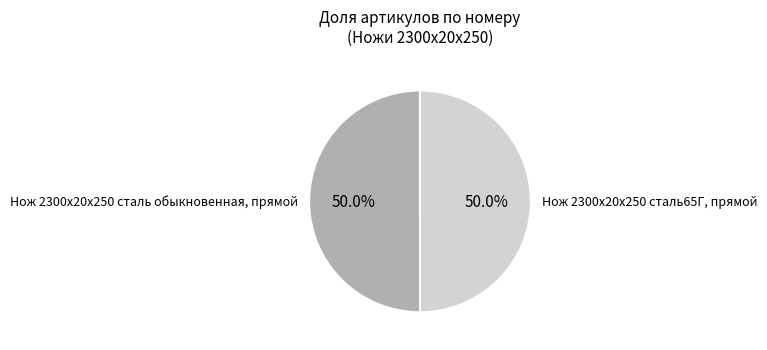

To the nearest percent, what is the combined percentage of Нож 2300х20х250 сталь обыкновенная, прямой and Нож 2300х20х250 сталь65Г, прямой?

100%